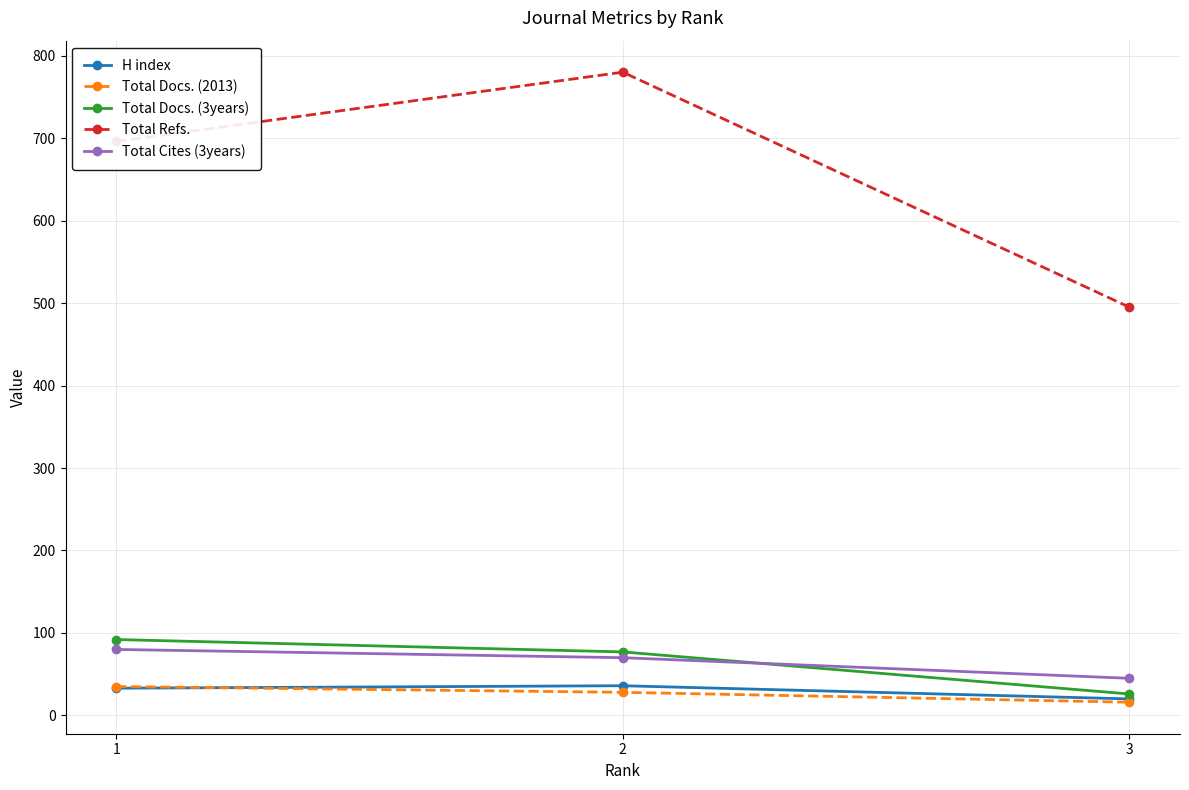

What is the sum of the H index values at 1 and 3?

53